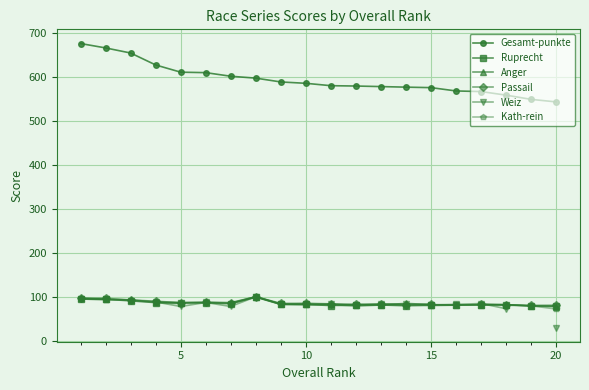

How many data points does each series have?

20